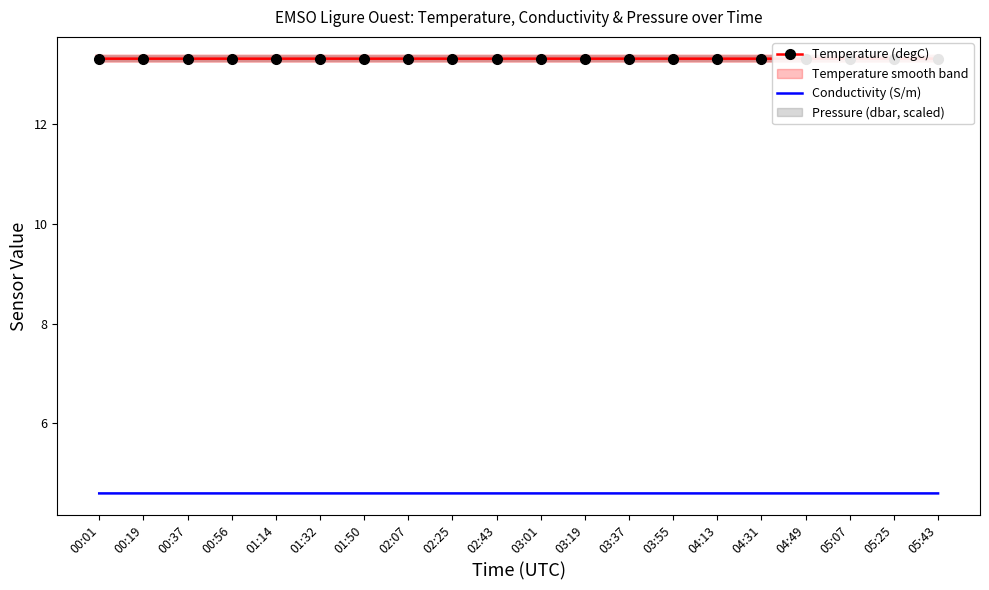

True or false: Temperature (degC) and Conductivity (S/m) cross at least once.

False